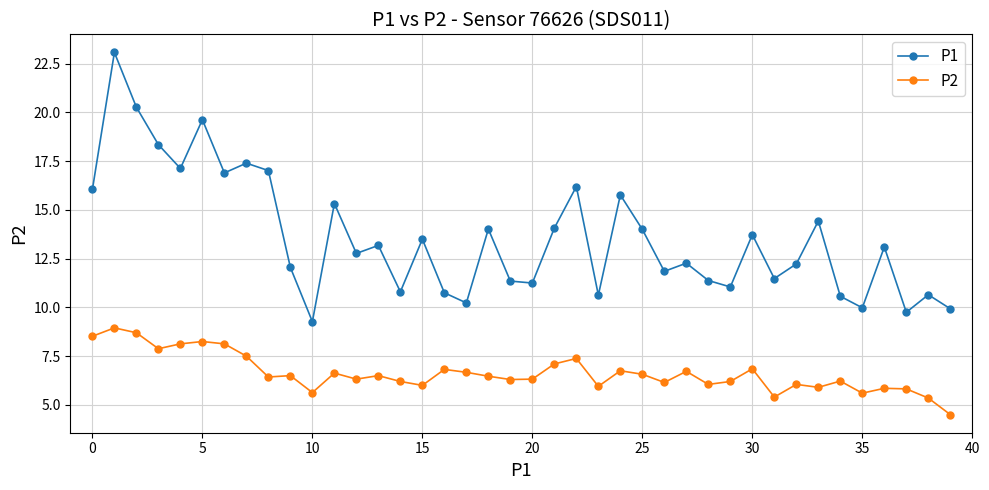

True or false: P2 has more than 1 interior local peaks.

True